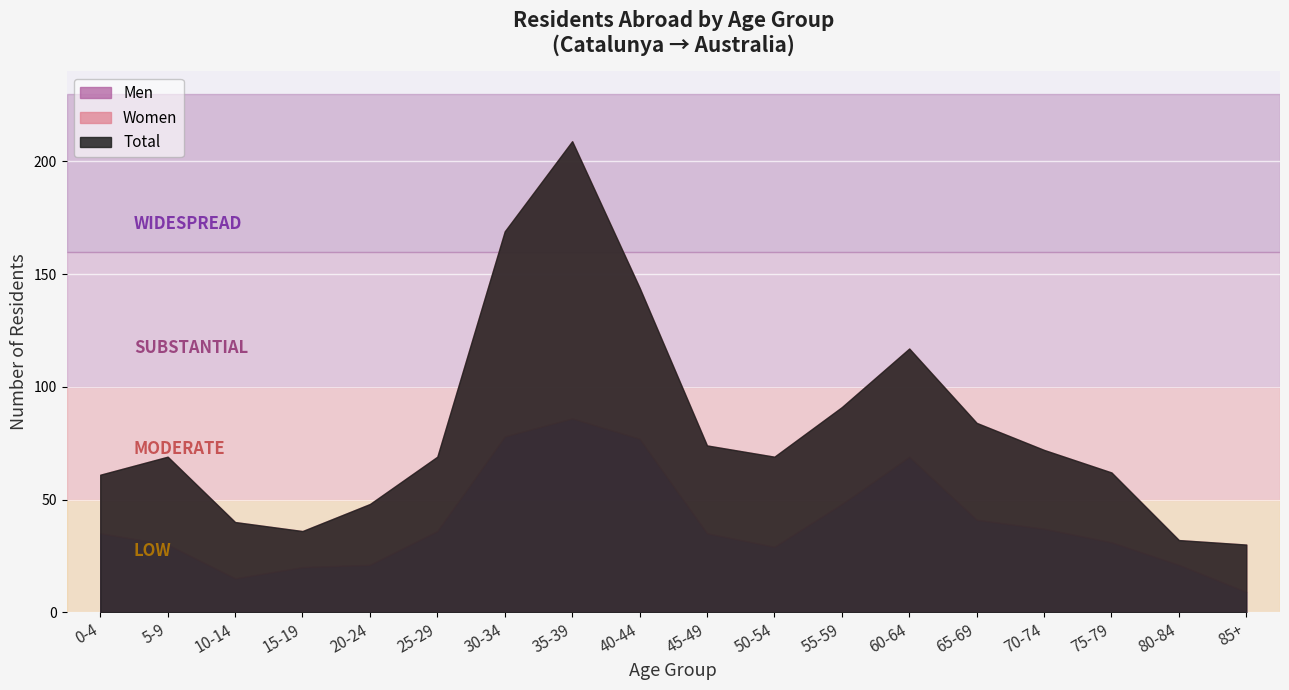

Does the chart display data point markers on the line(s)?

No